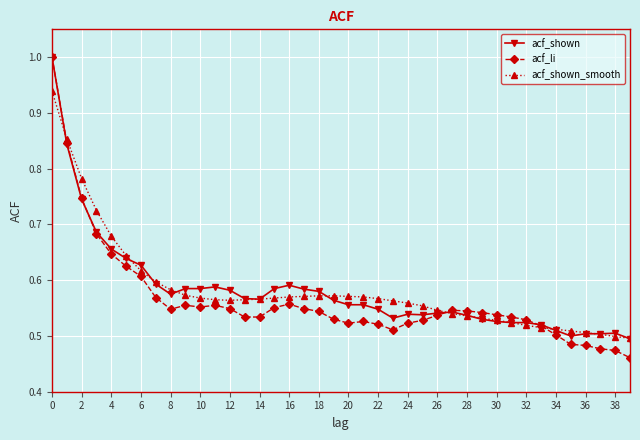

What are all the series names shown in the legend?

acf_shown, acf_li, acf_shown_smooth